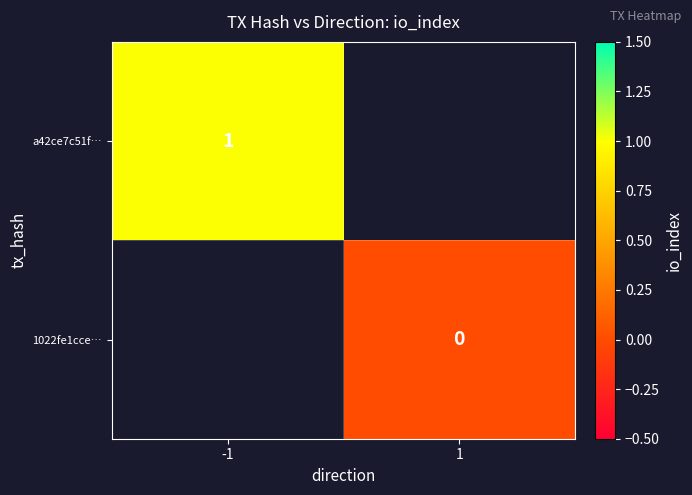

How many distinct data groups are displayed?

2